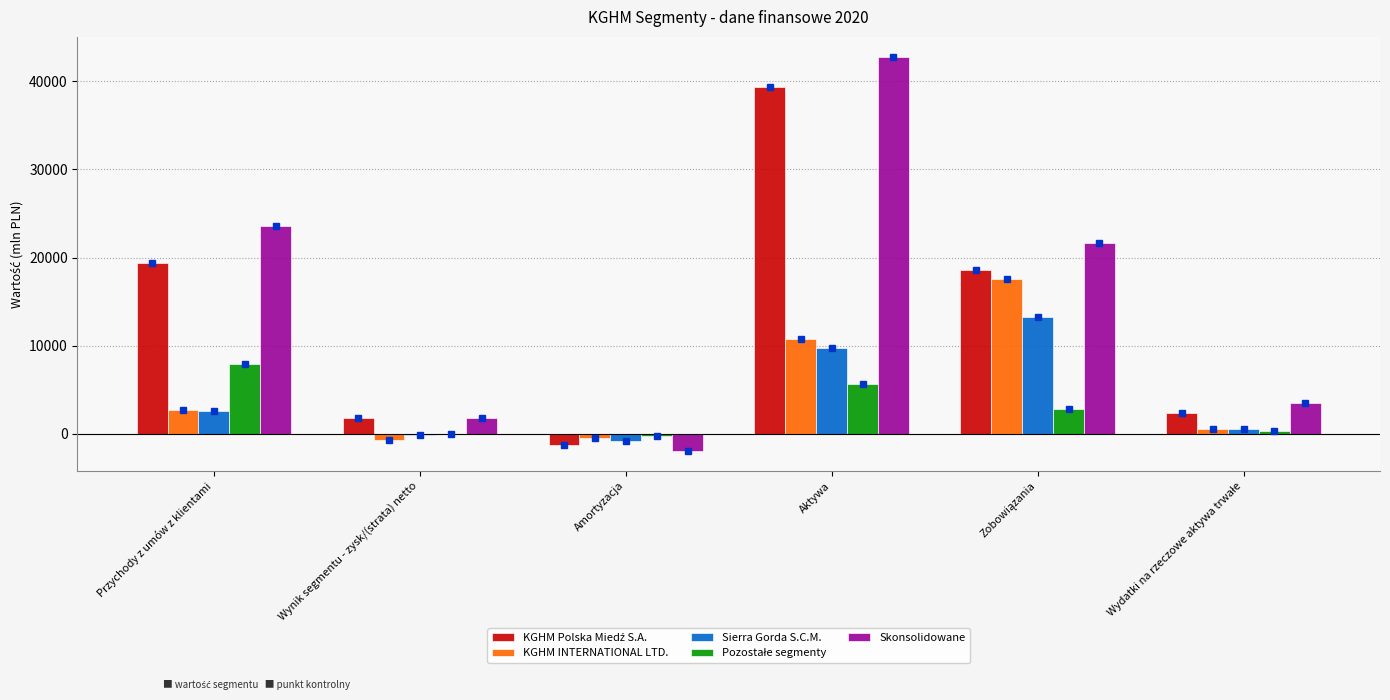

What is the approximate value of Skonsolidowane at Przychody z umów z klientami?

23632